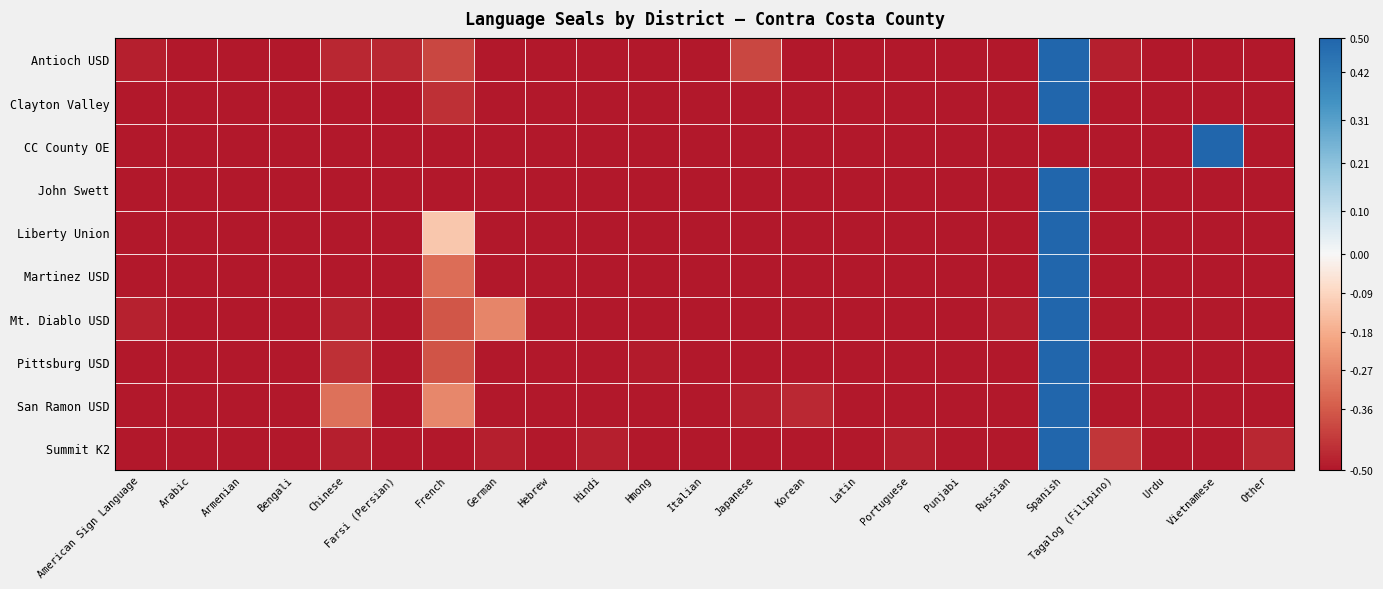

Which category has the lowest value across all series?

Arabic